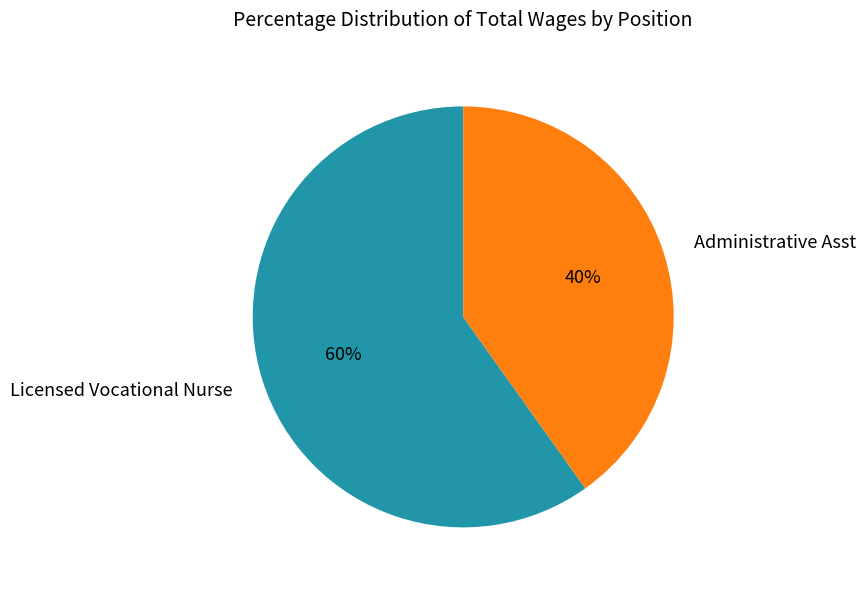

What is the ratio of the value at Administrative Asst to the value at Licensed Vocational Nurse?

0.7